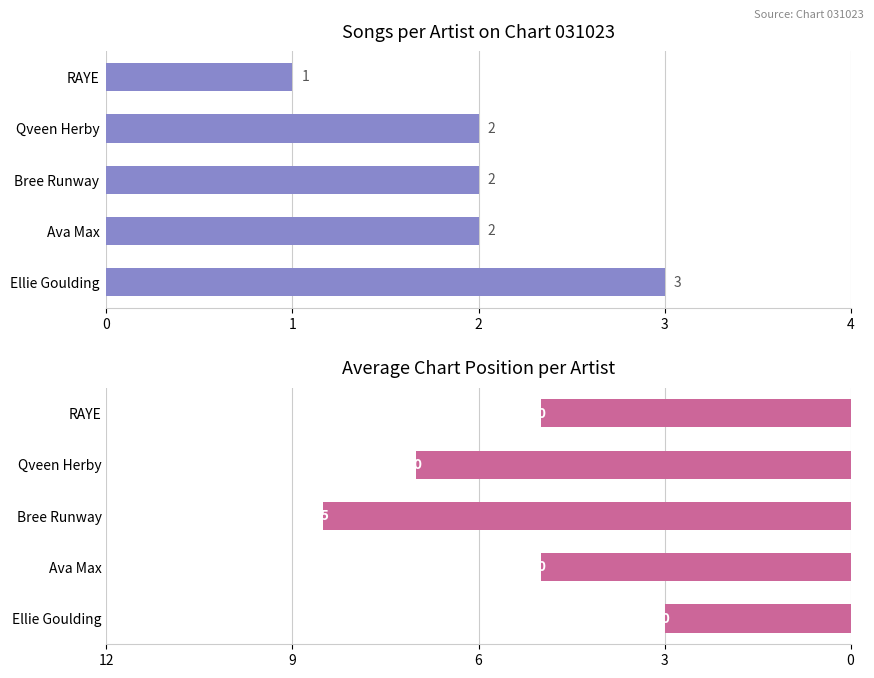

What is the difference between the maximum and minimum values in the Avg Position series?

5.5